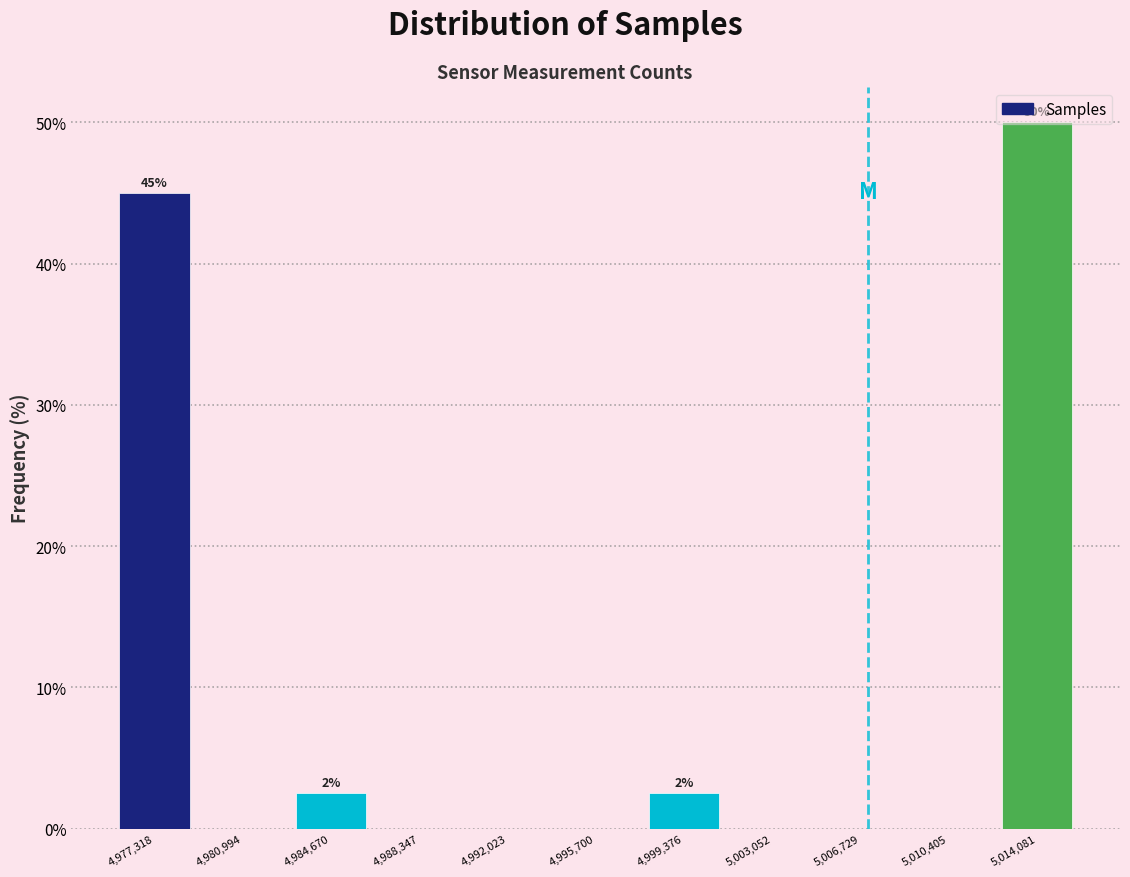

Which range on the x-axis has the tallest bar?

5012000 to 5016000